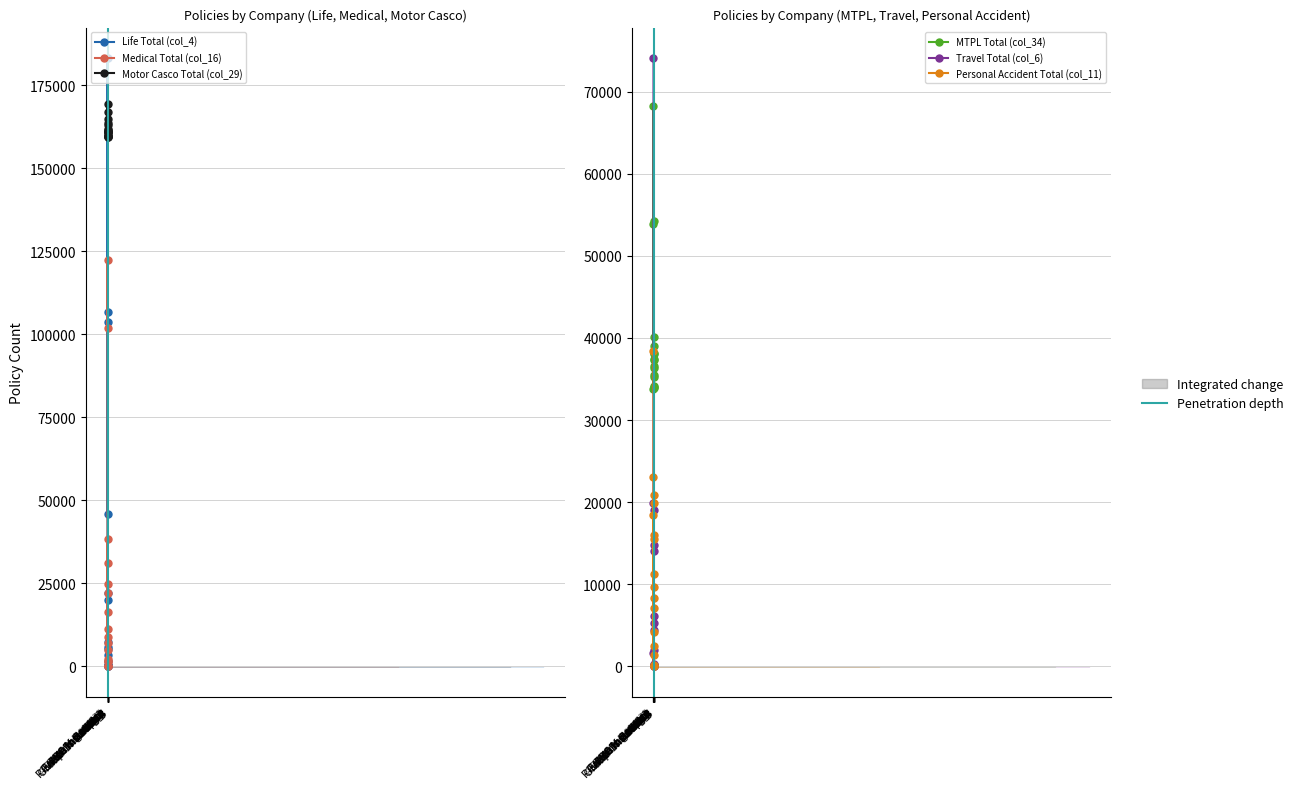

The value of Motor Casco Total (col_29) at Prime Insurance is 235186. True or false?

False